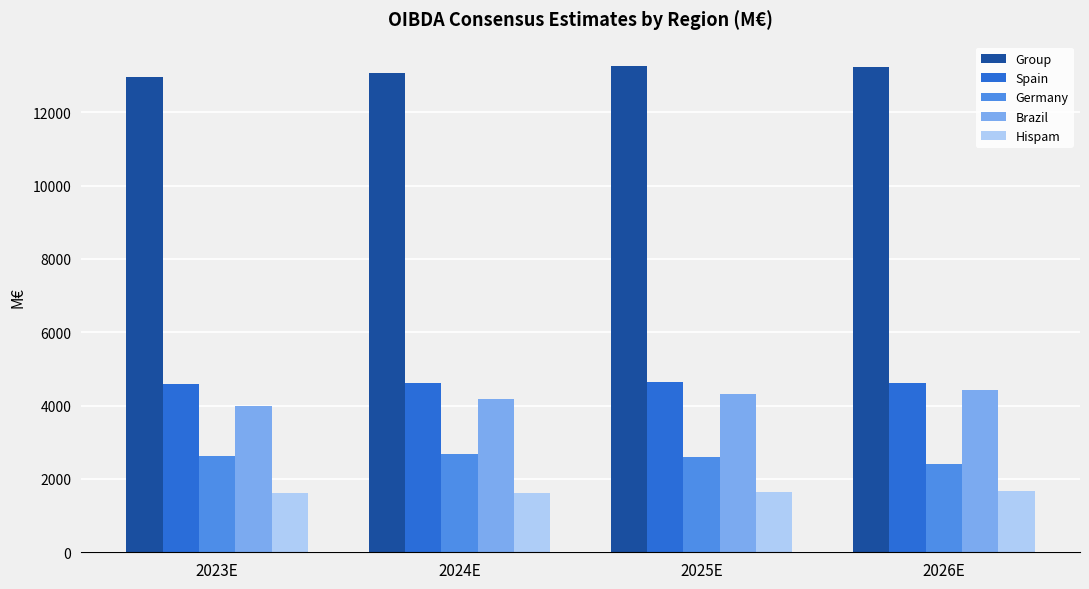

At 2023E, list the series in order from largest to smallest.

Group, Spain, Brazil, Germany, Hispam